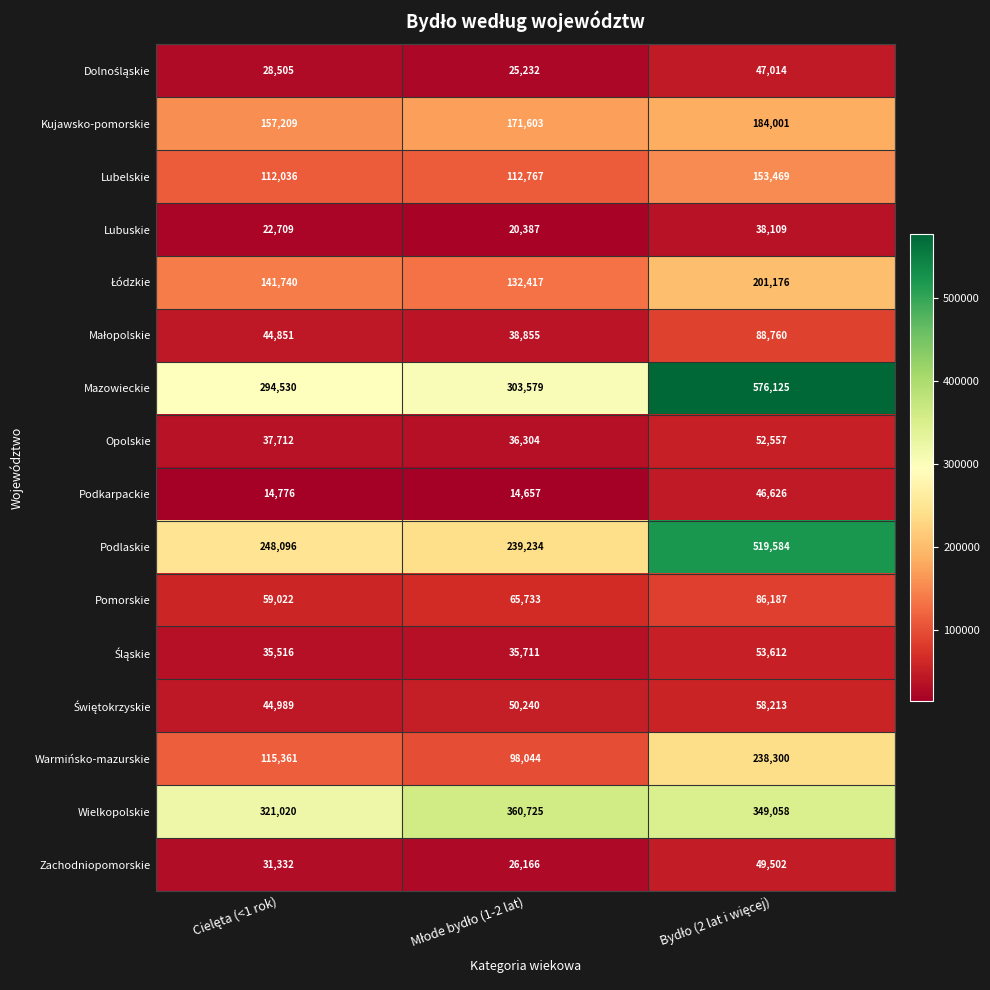

At how many categories does at least one series exceed 42361?

3